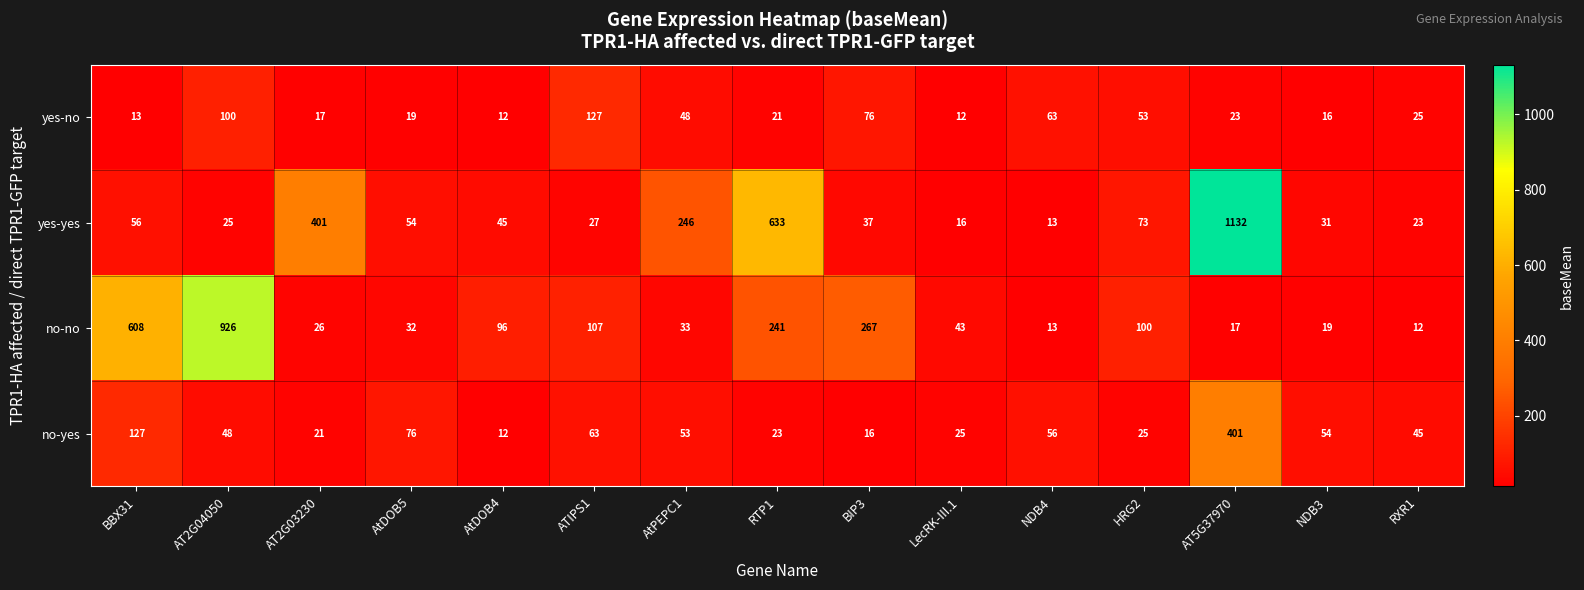

At which category is the sum across all series the highest?

AT5G37970